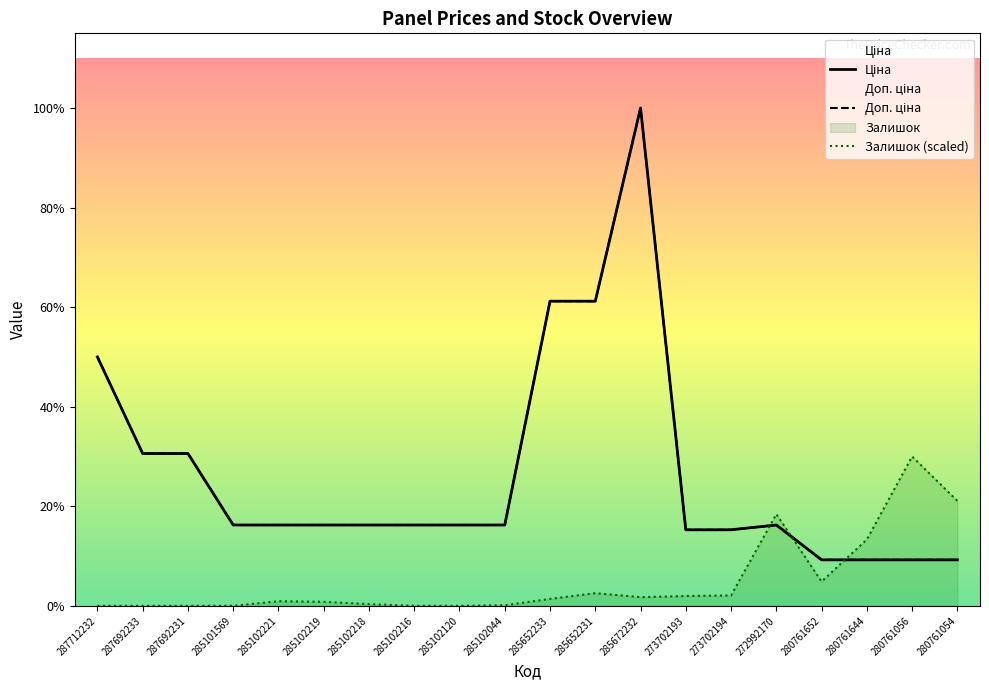

Reading left to right, what are all the values shown in this chart?

Ціна: 287712232=30717.1	287692233=18796.8	287692231=18796.8	285101569=9975.0	285102221=9975.0	285102219=9975.0	285102218=9975.0	285102216=9975.0	285102120=9975.0	285102044=9975.0	285652233=37593.6	285652231=37593.6	285672232=61434.3	273702193=9384.0	273702194=9384.0	272992170=9975.0	280761652=5673.8	280761644=5673.8	280761056=5673.8	280761054=5673.8
Доп. ціна: 287712232=30717.1	287692233=18796.8	287692231=18796.8	285101569=9975.0	285102221=9975.0	285102219=9975.0	285102218=9975.0	285102216=9975.0	285102120=9975.0	285102044=9975.0	285652233=37593.6	285652231=37593.6	285672232=61434.3	273702193=9384.0	273702194=9384.0	272992170=9975.0	280761652=5673.8	280761644=5673.8	280761056=5673.8	280761054=5673.8
Залишок: 287712232=0.0	287692233=0.0	287692231=0.0	285101569=0.0	285102221=569.3	285102219=498.1	285102218=213.5	285102216=0.0	285102120=0.0	285102044=71.2	285652233=853.9	285652231=1565.5	285672232=1067.4	273702193=1209.7	273702194=1280.9	272992170=11314.3	280761652=2988.7	280761644=8183.3	280761056=18430.3	280761054=12951.0